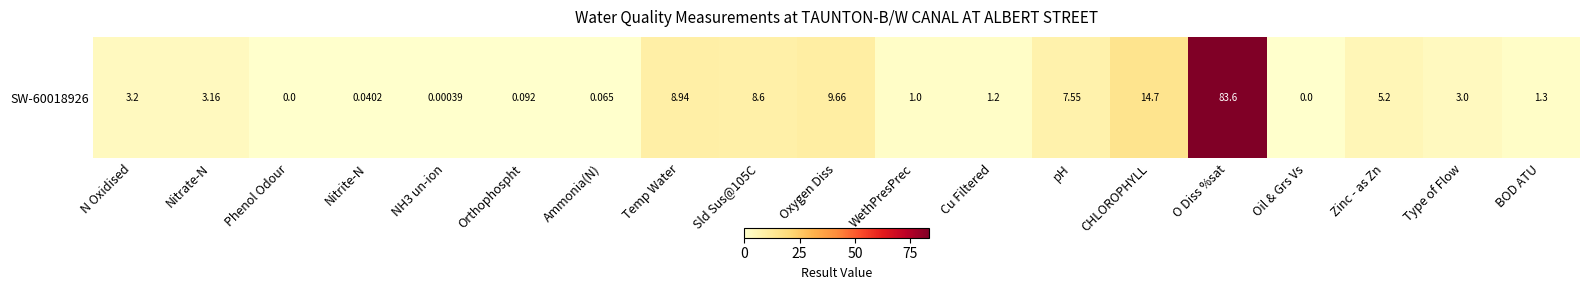

How many values exceed 3?

9